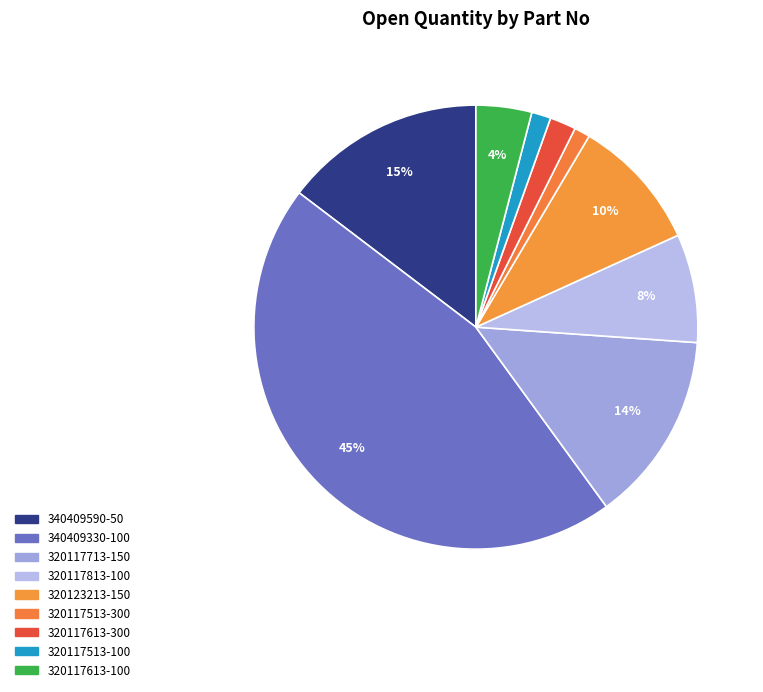

Approximately how many times larger is the value at 320117513-300 compared to 320117513-100?

0.8